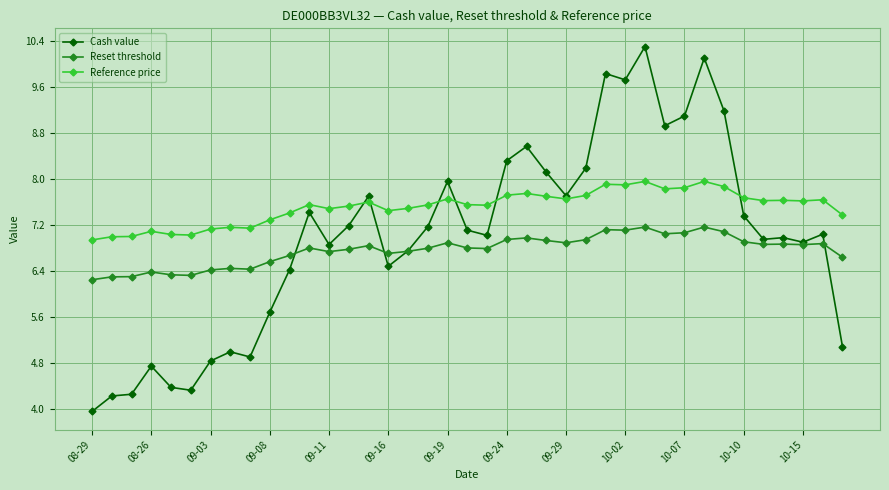

List the series in order of their peak value, lowest first.

Reset threshold, Reference price, Cash value